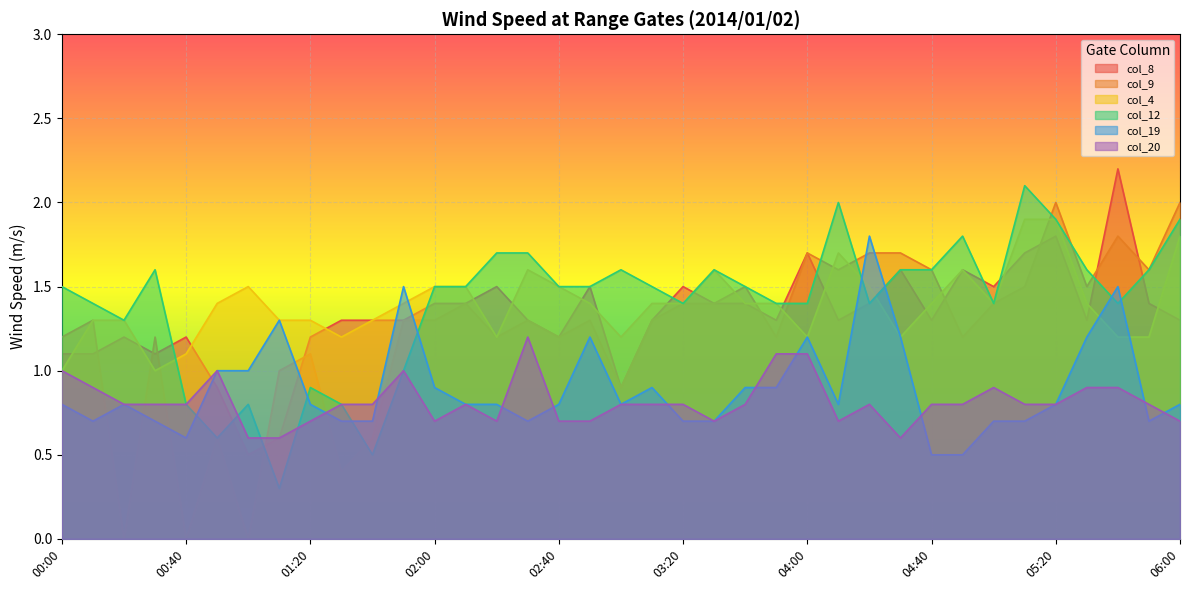

What value does the col_12 series have at 05:20?

1.9